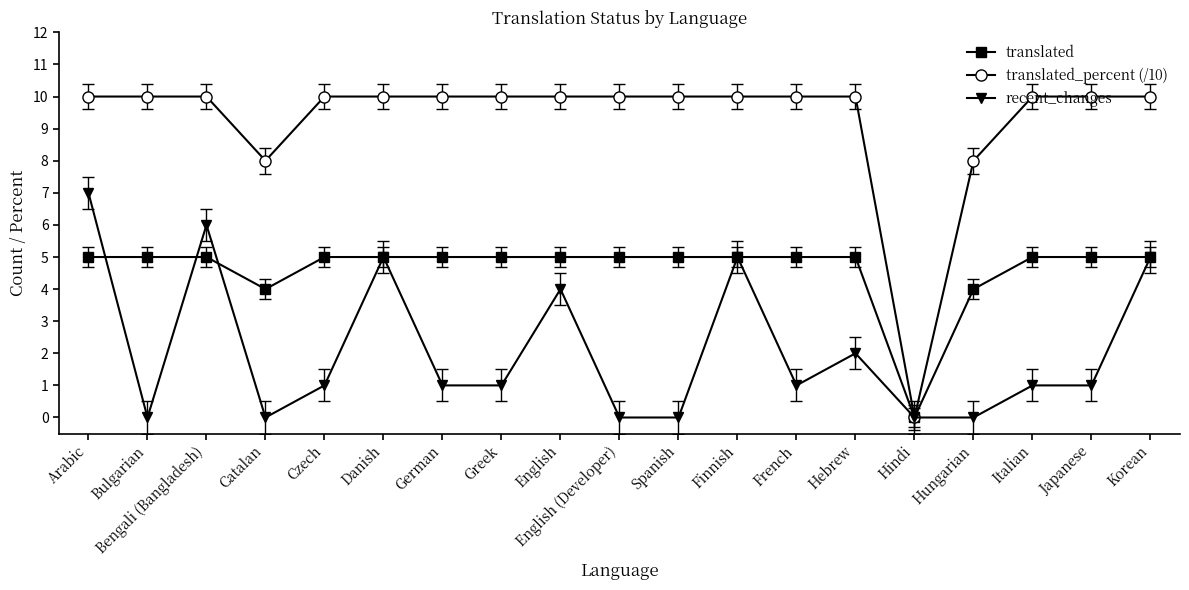

Read the recent_changes value at Arabic.

7